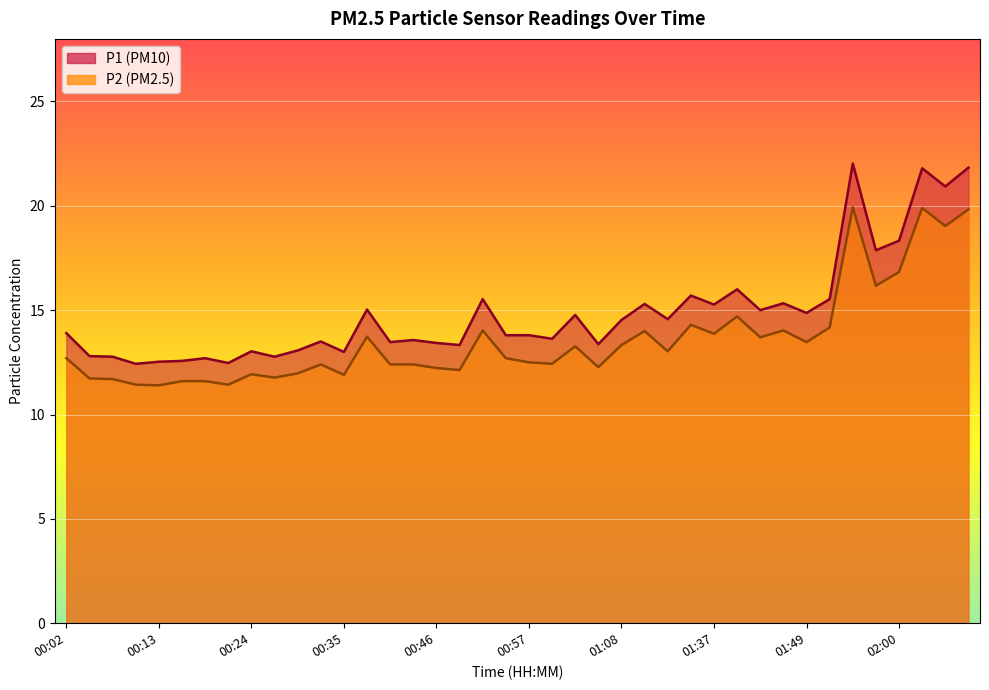

Reading left to right, extract all data points from this chart.

P1: 13.9	12.8	12.8	12.4	12.5	12.6	12.7	12.5	13.0	12.8	13.1	13.5	13.0	15.0	13.5	13.6	13.4	13.3	15.5	13.8	13.8	13.6	14.8	13.4	14.5	15.3	14.6	15.7	15.3	16.0	15.0	15.3	14.9	15.5	22.0	17.9	18.3	21.8	20.9	21.8
P2: 12.7	11.7	11.7	11.4	11.4	11.6	11.6	11.4	11.9	11.8	12.0	12.4	11.9	13.7	12.4	12.4	12.2	12.1	14.0	12.7	12.5	12.4	13.3	12.3	13.3	14.0	13.0	14.3	13.9	14.7	13.7	14.0	13.5	14.2	19.9	16.2	16.8	19.9	19.0	19.8